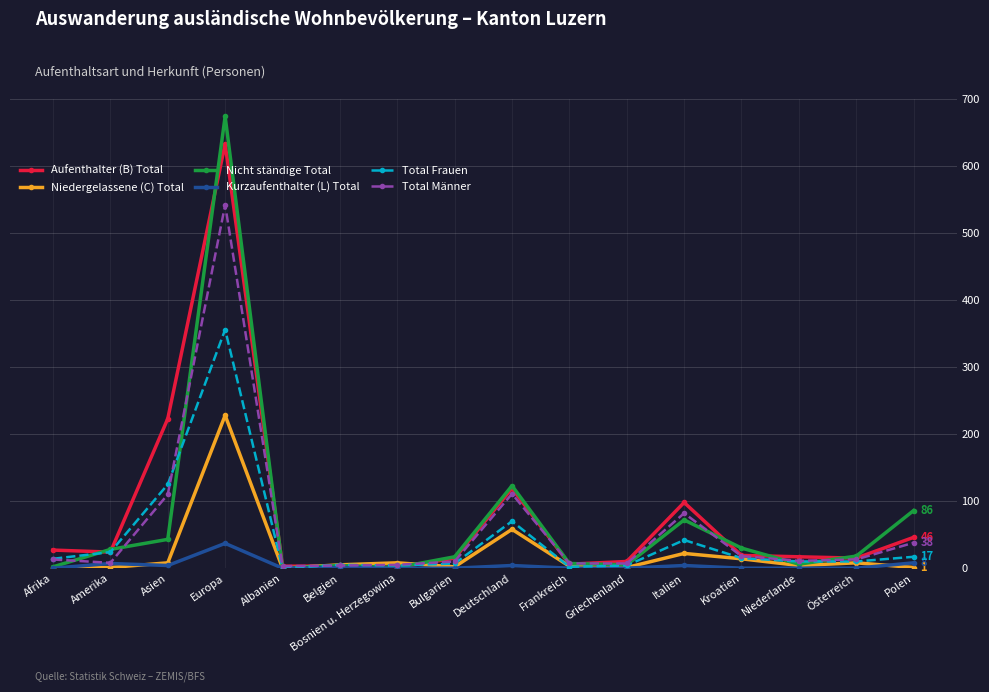

Which series has the widest spread of values?

Nicht ständige Total